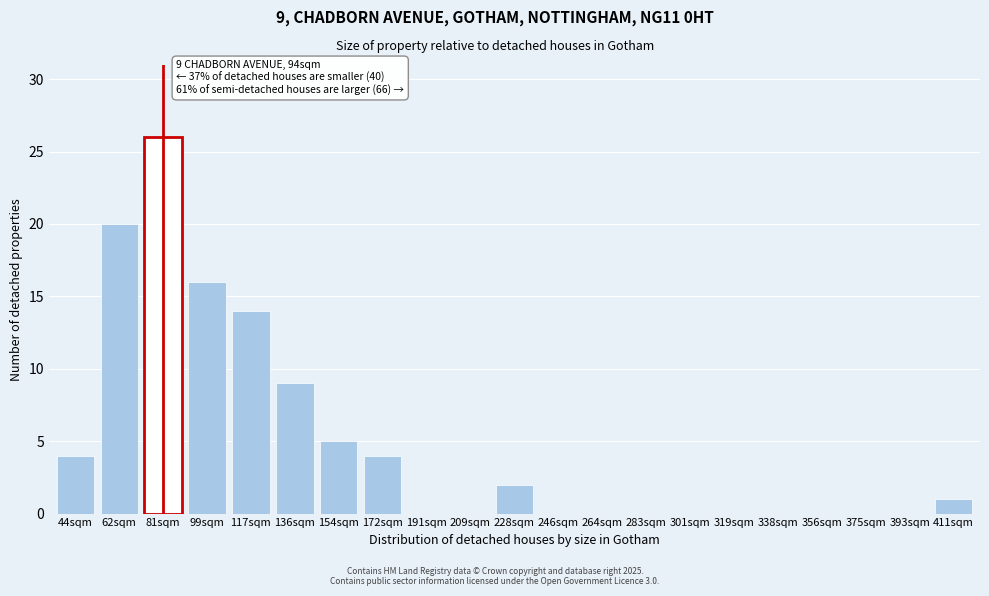

Reading left to right, what are all the values shown in this chart?

44sqm=4	62sqm=20	81sqm=26	99sqm=16	117sqm=14	136sqm=9	154sqm=5	172sqm=4	191sqm=0	209sqm=0	228sqm=2	246sqm=0	264sqm=0	283sqm=0	301sqm=0	319sqm=0	338sqm=0	356sqm=0	375sqm=0	393sqm=0	411sqm=1